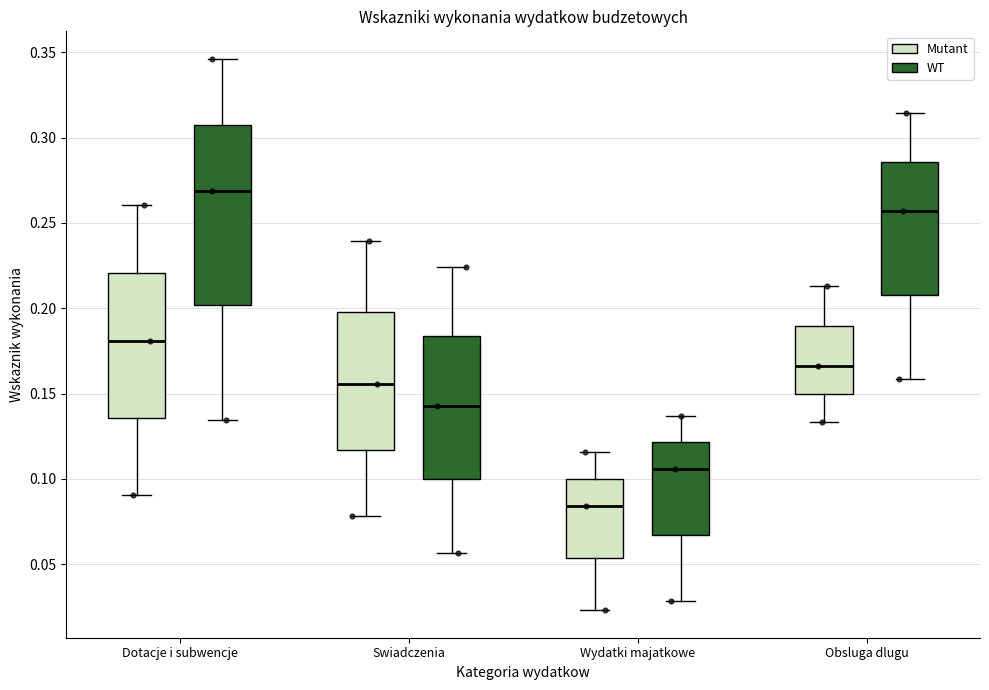

Reading left to right, read every box against the y-axis: the position of its median line, the range the box covers, and the ends of its whiskers. The values are not printed on the chart, so give them approximately, as read against the axis.

Dotacje i subwencje (Mutant): median 0.180, box 0.135 to 0.220, whiskers 0.090 to 0.260
Dotacje i subwencje (WT): median 0.270, box 0.200 to 0.310, whiskers 0.135 to 0.345
Swiadczenia (Mutant): median 0.155, box 0.115 to 0.200, whiskers 0.080 to 0.240
Swiadczenia (WT): median 0.145, box 0.100 to 0.185, whiskers 0.055 to 0.225
Wydatki majatkowe (Mutant): median 0.085, box 0.055 to 0.100, whiskers 0.025 to 0.115
Wydatki majatkowe (WT): median 0.105, box 0.065 to 0.120, whiskers 0.030 to 0.135
Obsluga dlugu (Mutant): median 0.165, box 0.150 to 0.190, whiskers 0.135 to 0.215
Obsluga dlugu (WT): median 0.255, box 0.210 to 0.285, whiskers 0.160 to 0.315